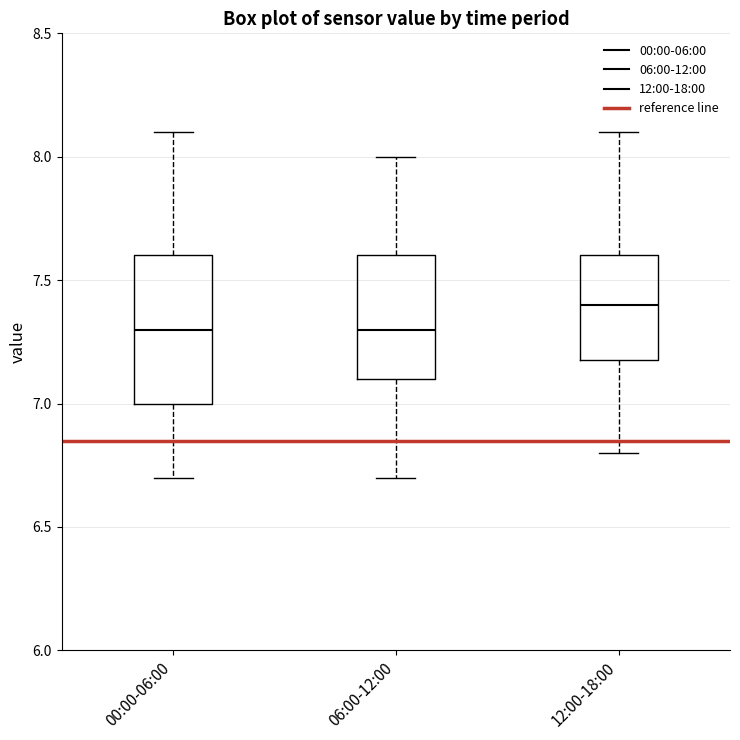

Where does the median line of the box for 06:00-12:00 sit on the y-axis? The values are not printed on the chart, so give them approximately, as read against the axis.

7.3